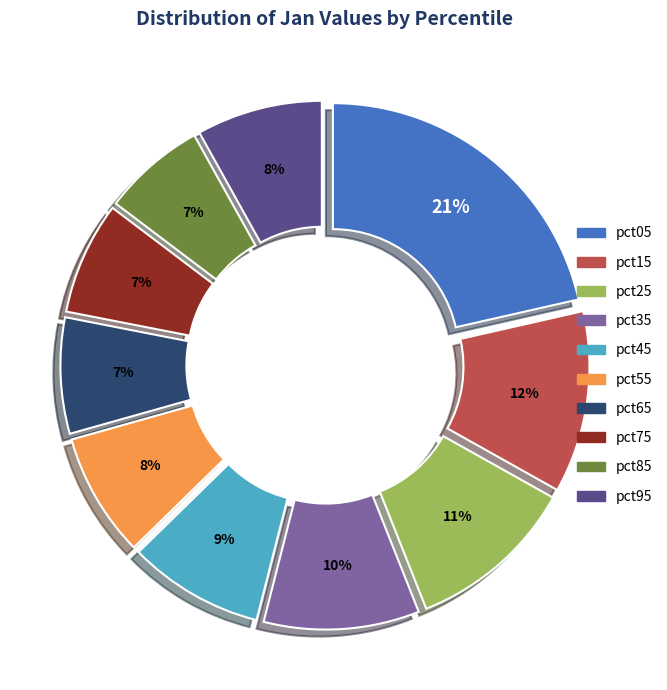

Between pct55 and pct45, which is larger?

pct45